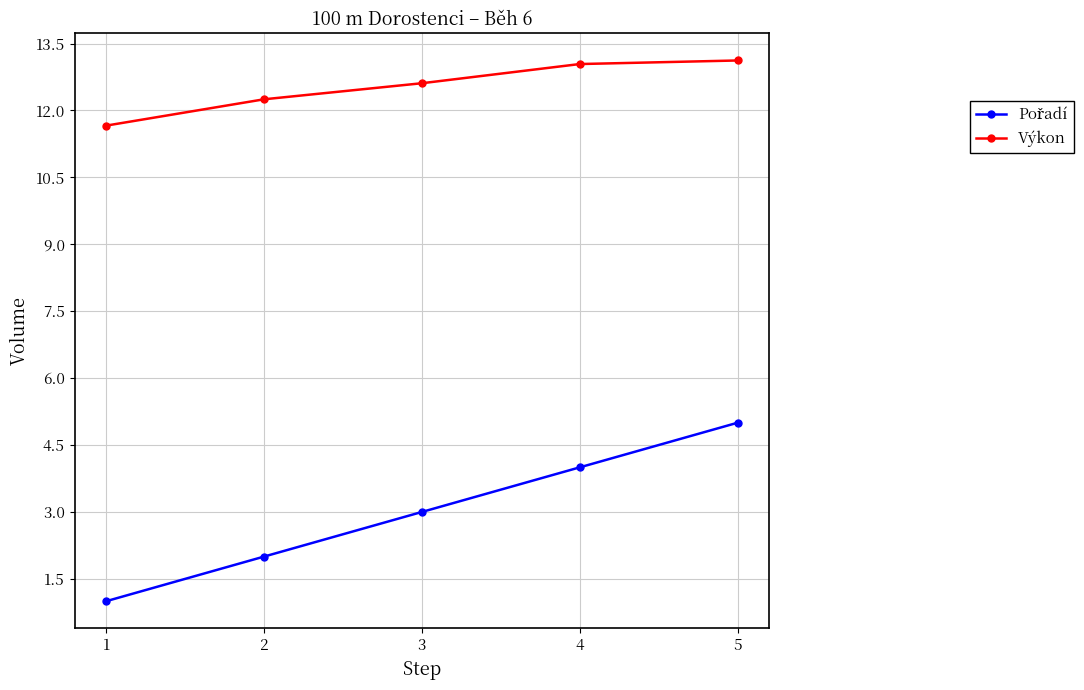

Does the chart have visible grid lines?

Yes